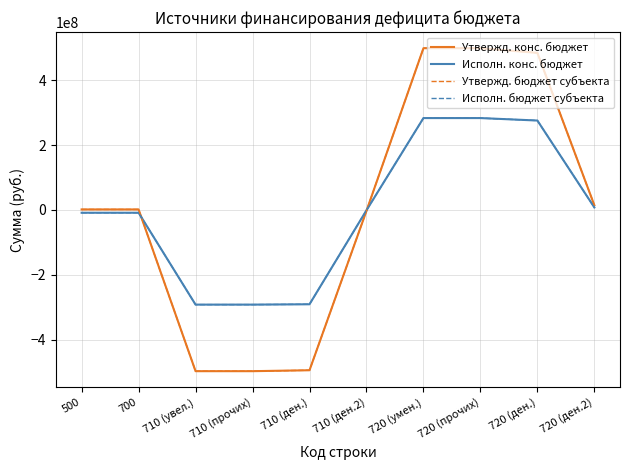

How many times do Исполн. бюджет субъекта and Утвержд. конс. бюджет cross each other?

2